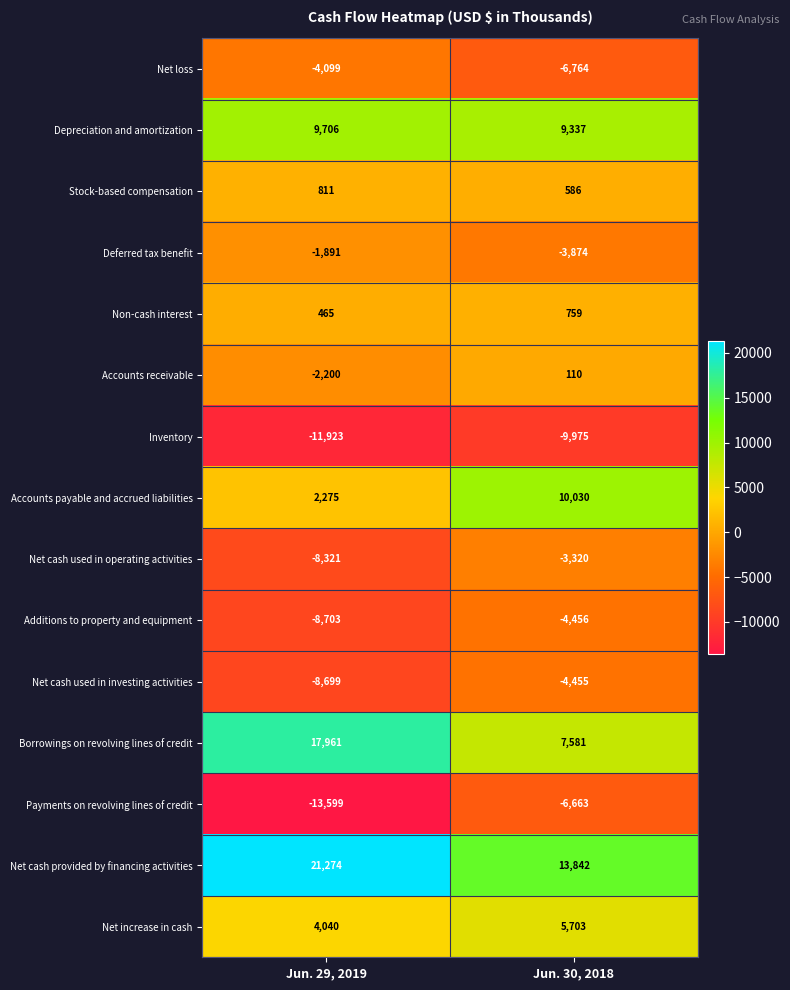

What is the spread (max minus min) of values at Jun. 29, 2019?

34873